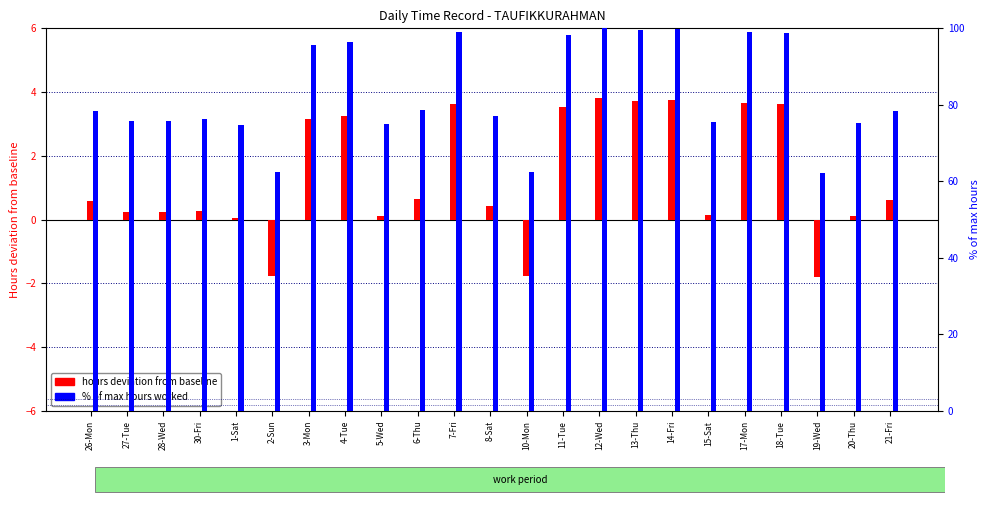

Which label corresponds to the smallest value in the chart?

19-Wed